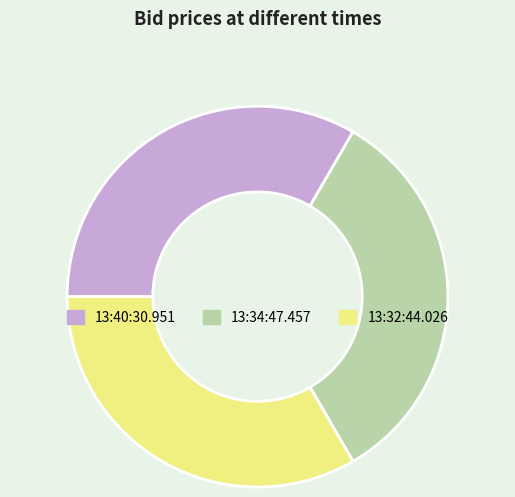

Is it true that 13:32:44.026 is 33% of the pie?

True